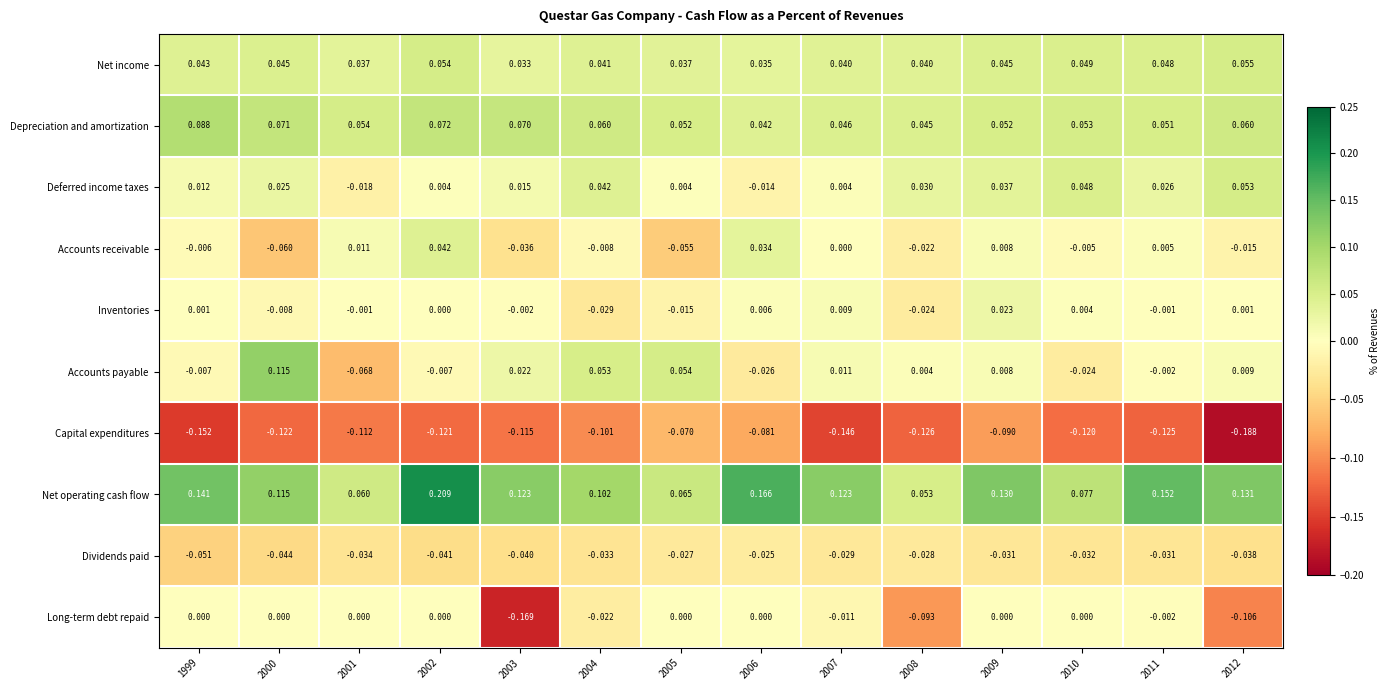

Which series changed the most between 2003 and 2011?

Long-term debt repaid